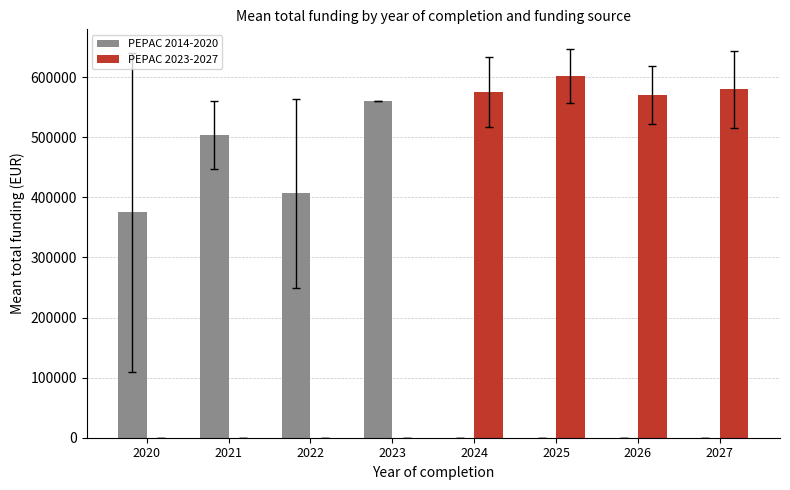

What is the maximum value shown in the chart?

602510.4